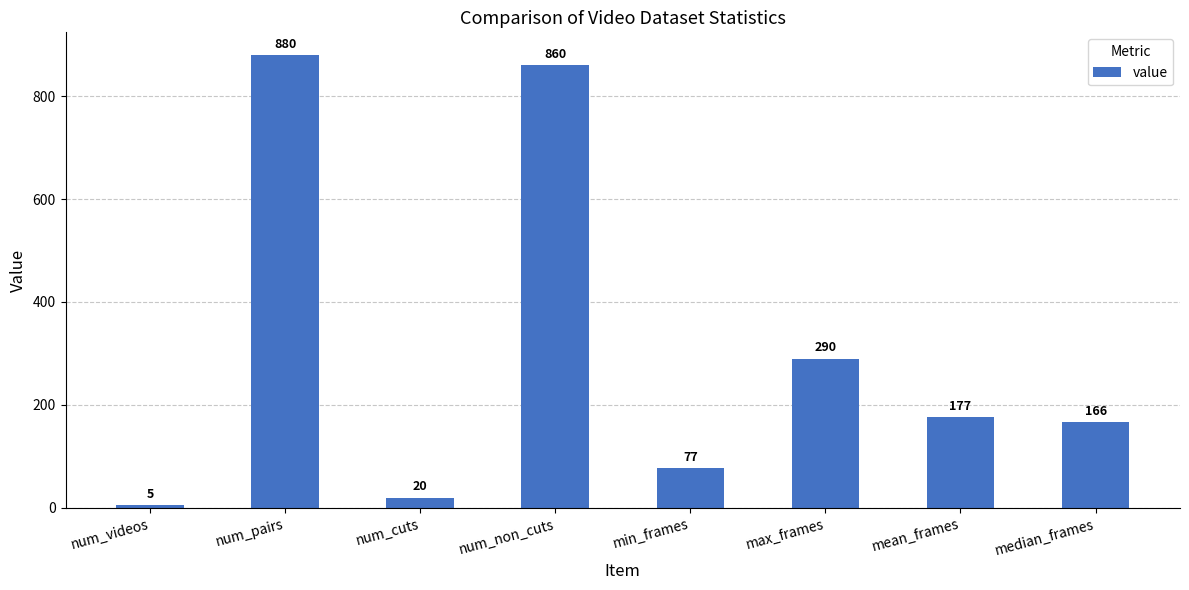

Which category has the lowest value across all series?

num_videos